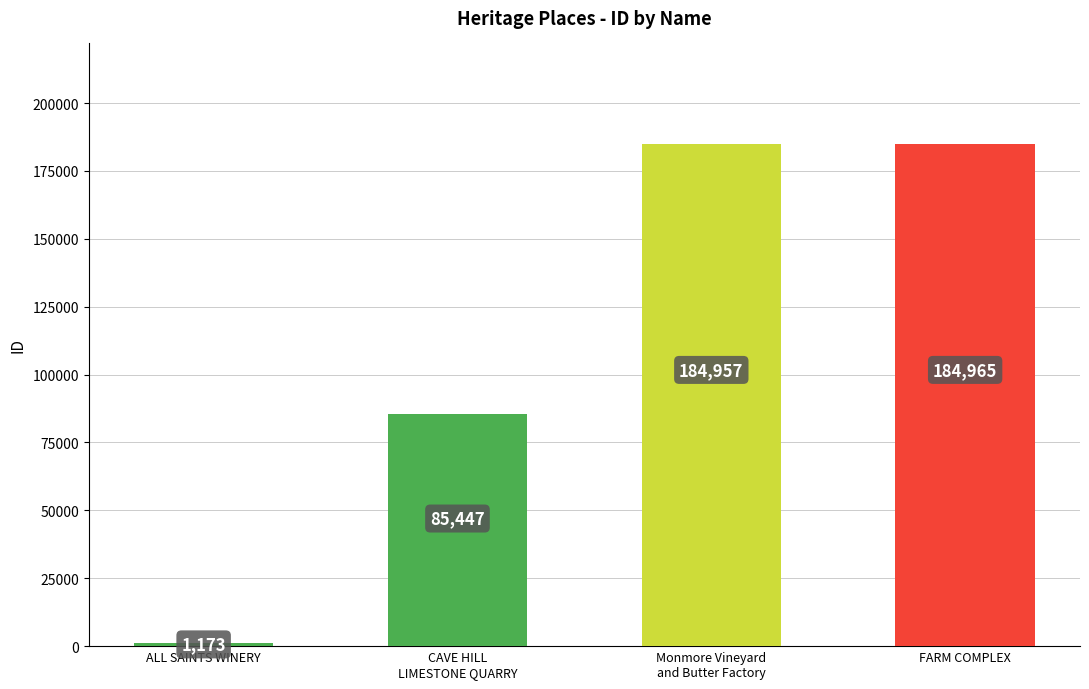

What is the smallest value displayed?

1173